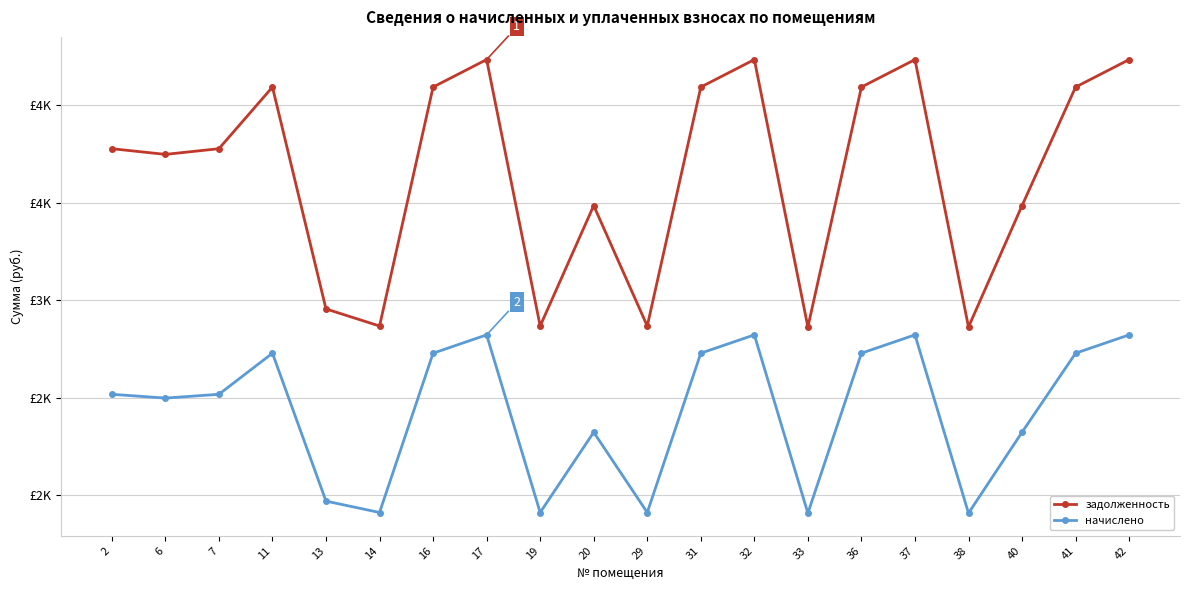

At 14, list the series in order from smallest to largest.

начислено, задолженность